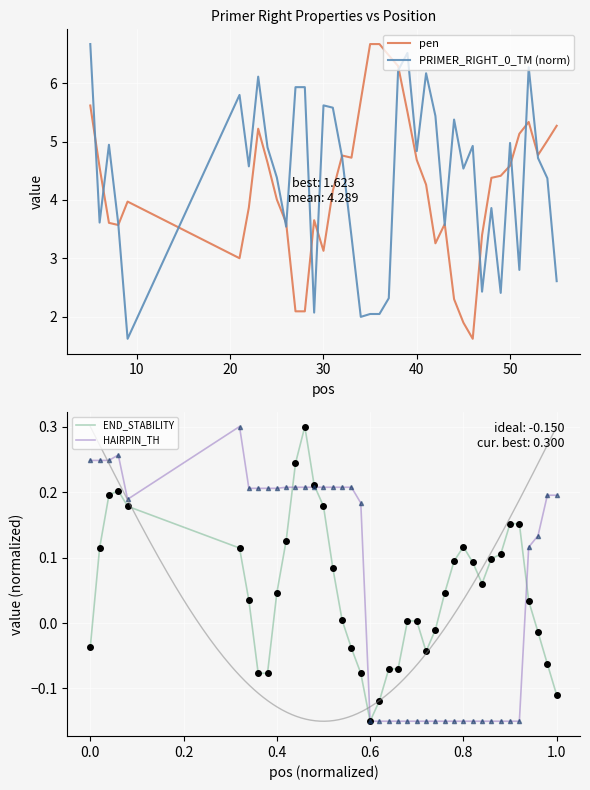

Which series has the largest total across all categories?

PRIMER_RIGHT_0_TM (norm)